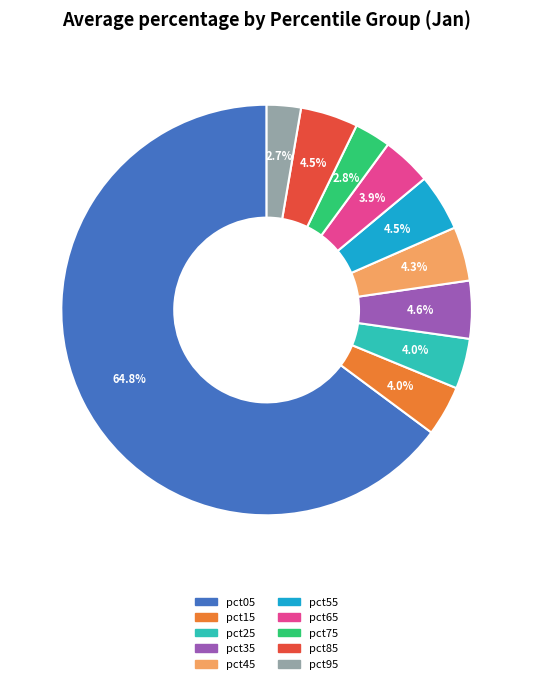

What percentage is NOT represented by pct55?

95.5%